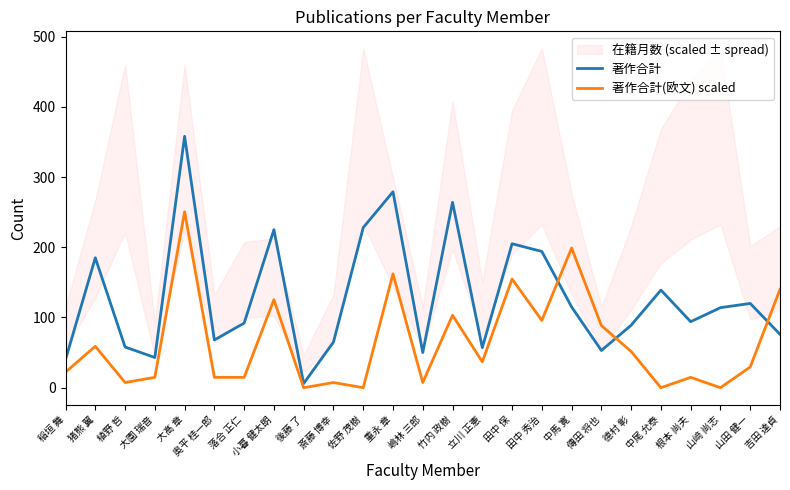

The 著作合計 series shows 76.0 at 吉田 達貞. True or false?

True